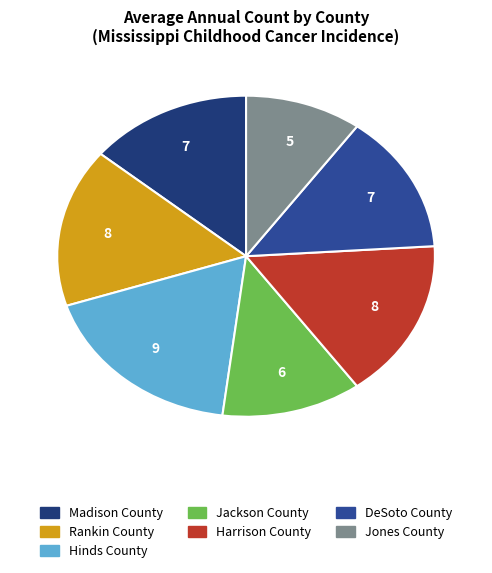

Approximately how many times larger is the value at Harrison County compared to Hinds County?

0.9